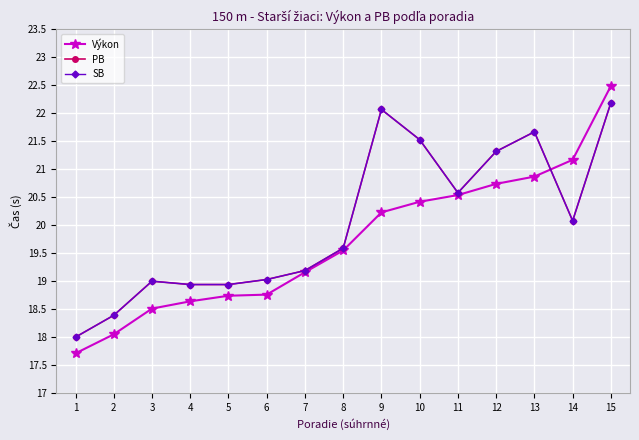

How many data points in Výkon are less than 19?

6